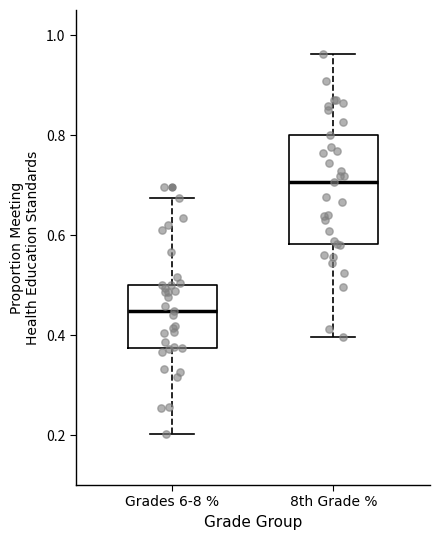

Which box is the tallest, from its lower edge to its upper edge?

8th Grade %